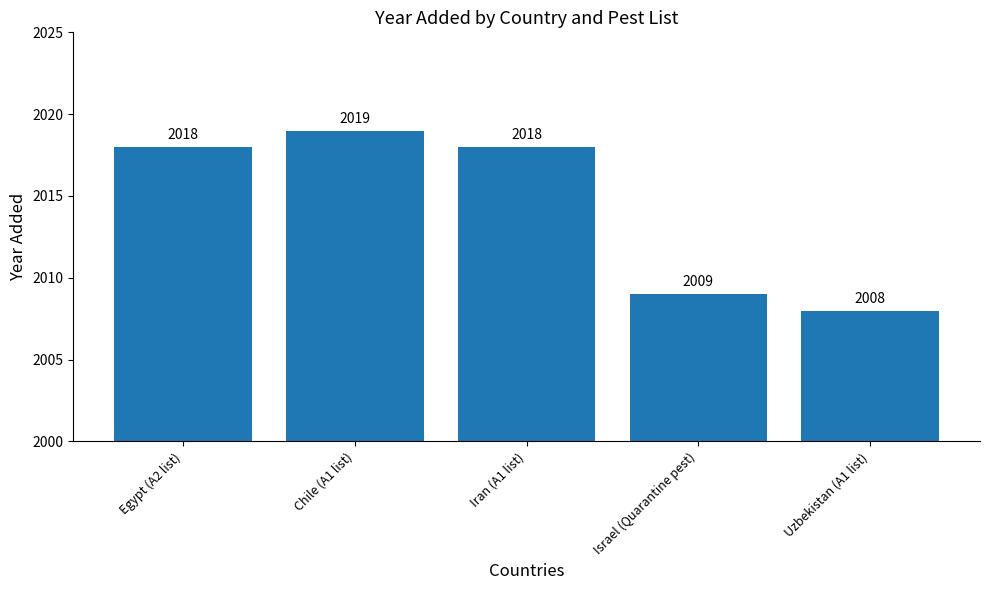

What is the change in value from Chile (A1 list) to Israel (Quarantine pest)?

-10